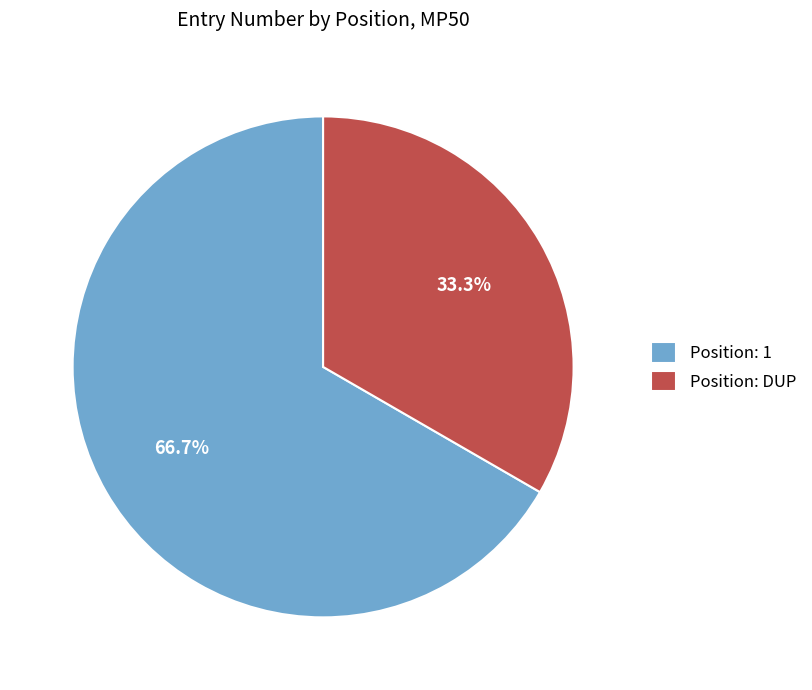

Combined, do Position: 1 and Position: DUP account for over 50%?

Yes